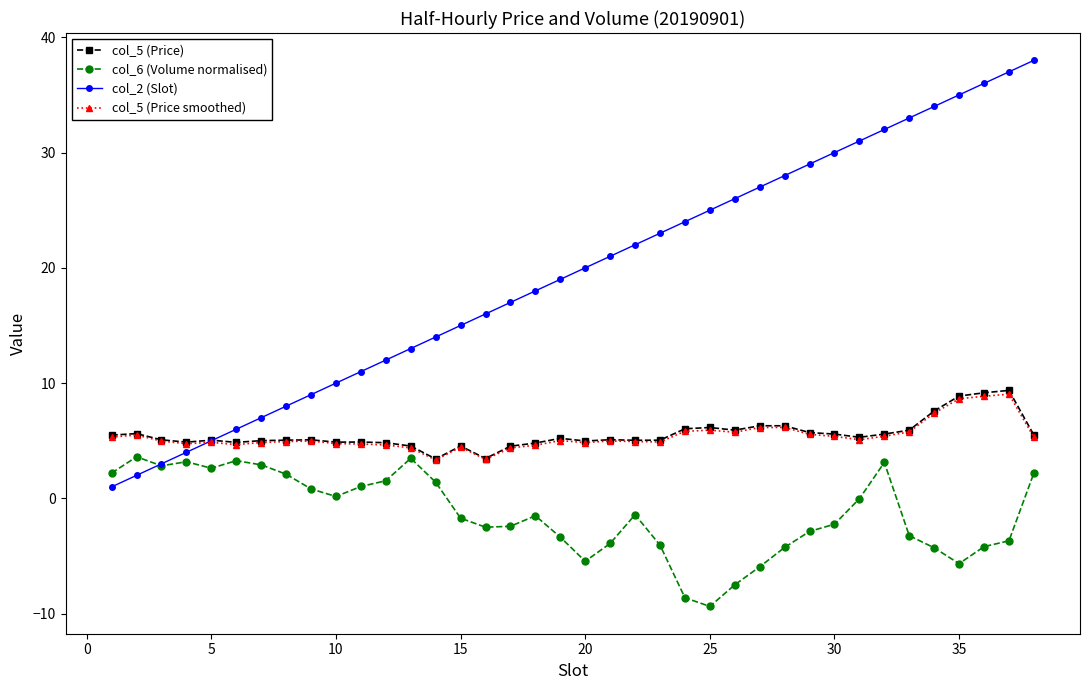

Which series has the largest total across all categories?

col_2 (Slot)